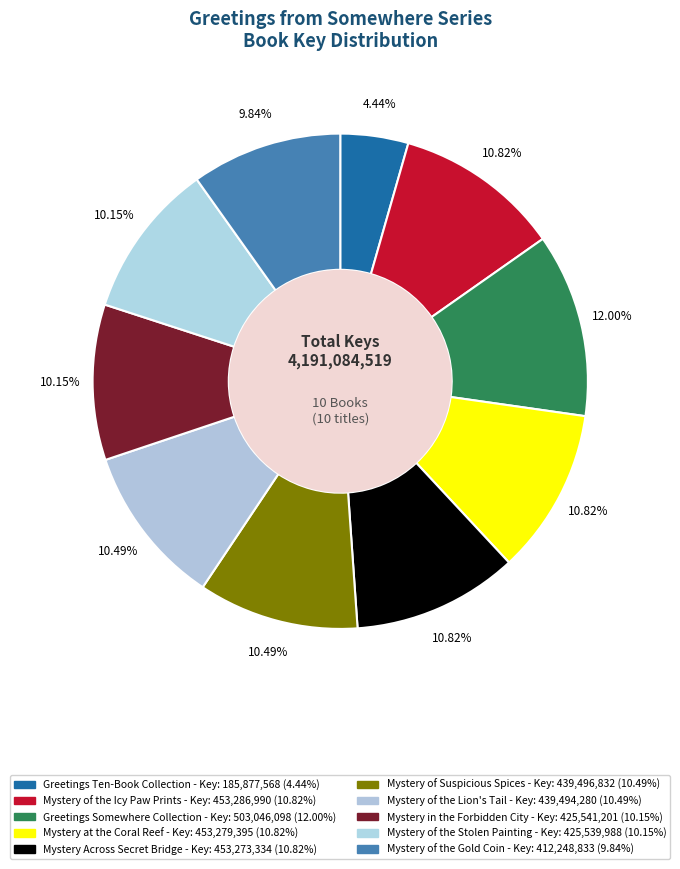

Is there any slice that represents more than half of the pie?

No